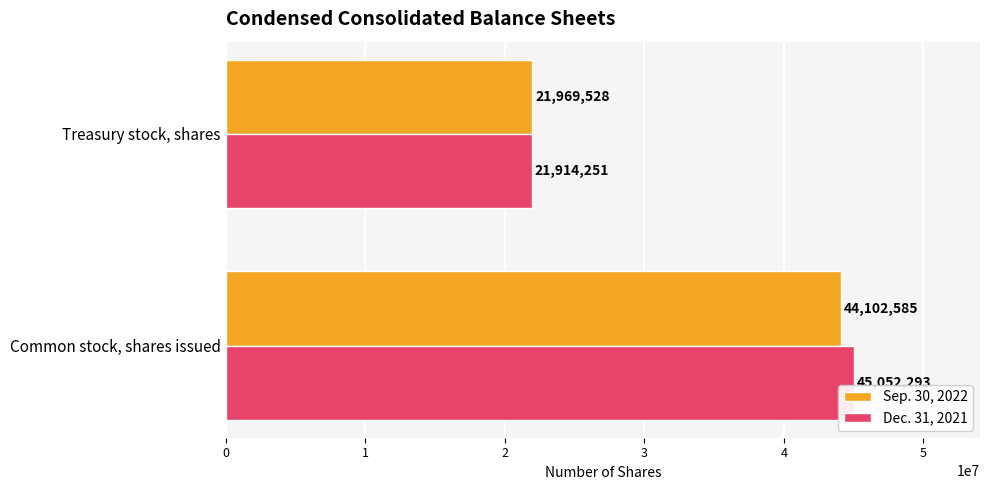

What are all the series names shown in the legend?

Sep. 30, 2022, Dec. 31, 2021